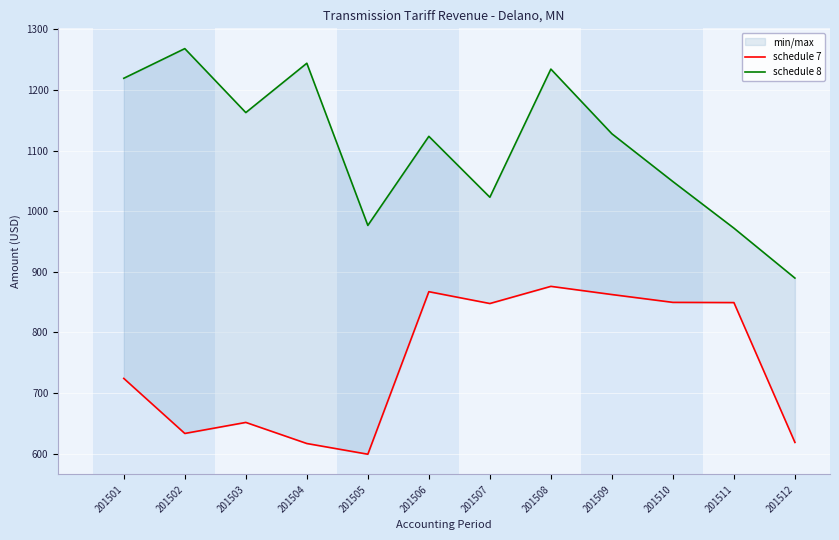

True or false: schedule 7 and schedule 8 intersect in this chart.

False